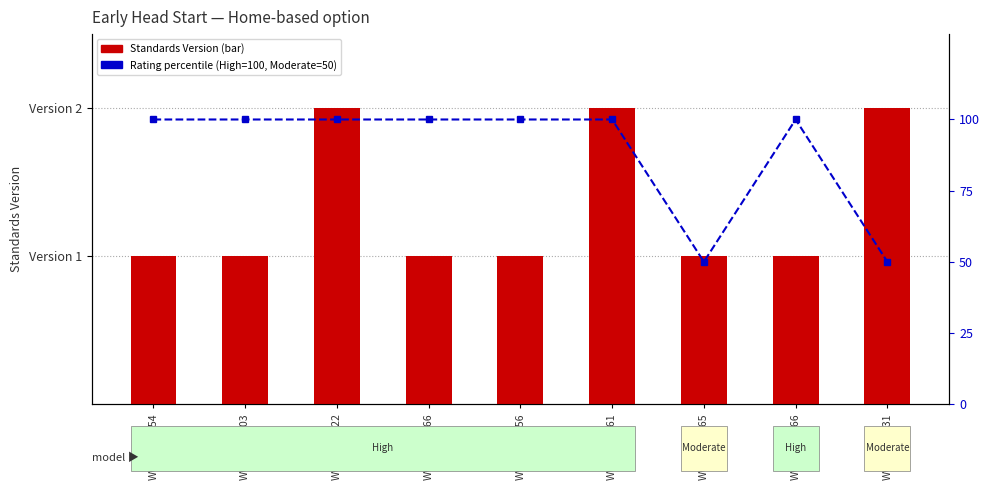

How many data points does each series have?

9